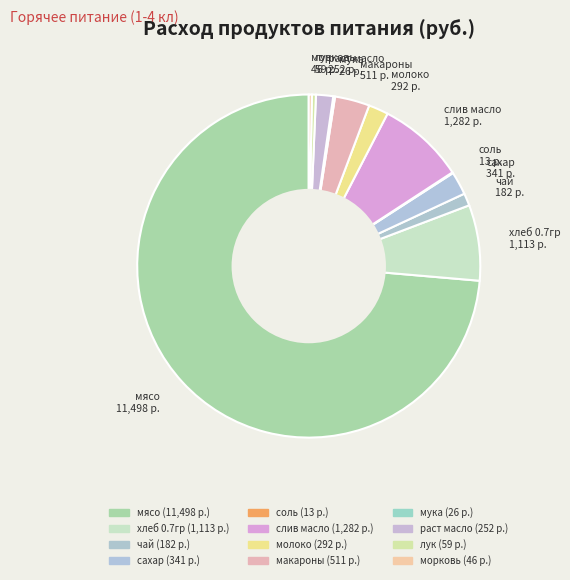

What is the total percentage of молоко and слив масло?

10.1%